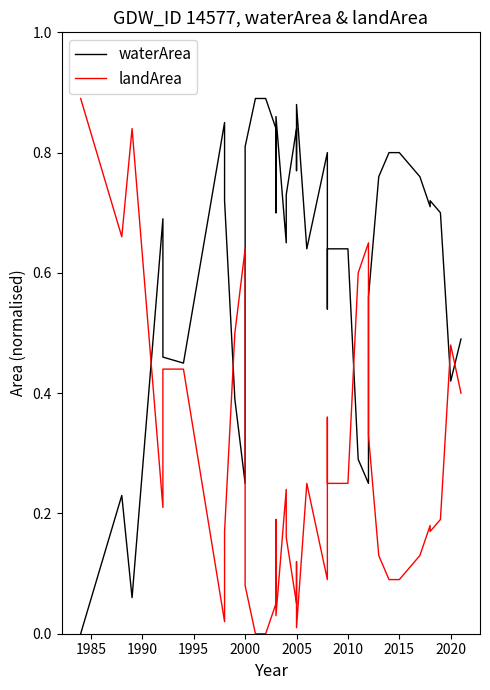

The landArea series shows 0.2 at 34. True or false?

False